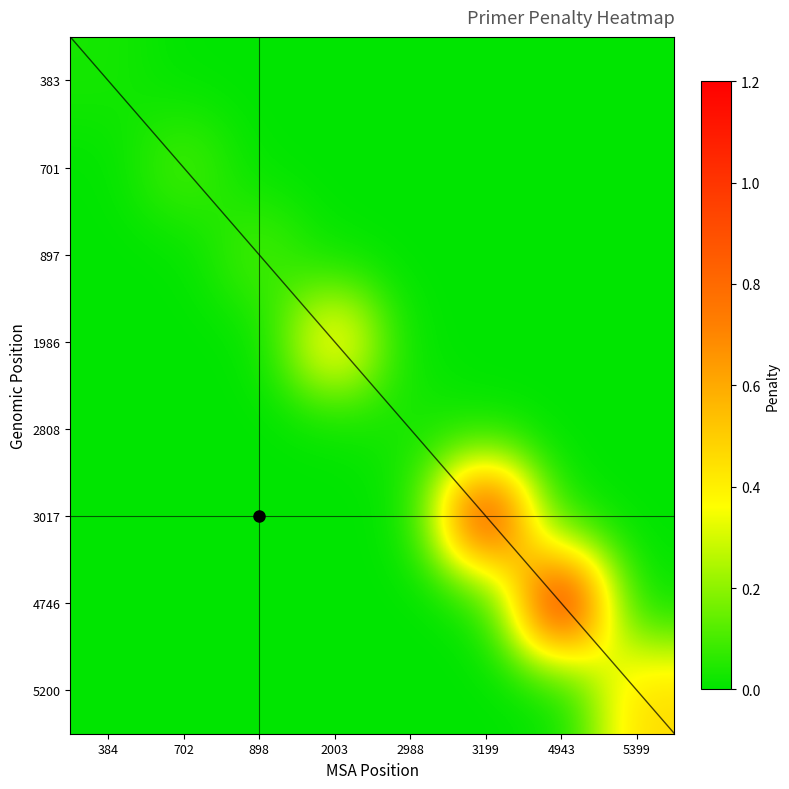

At how many categories does at least one series exceed 0?

8